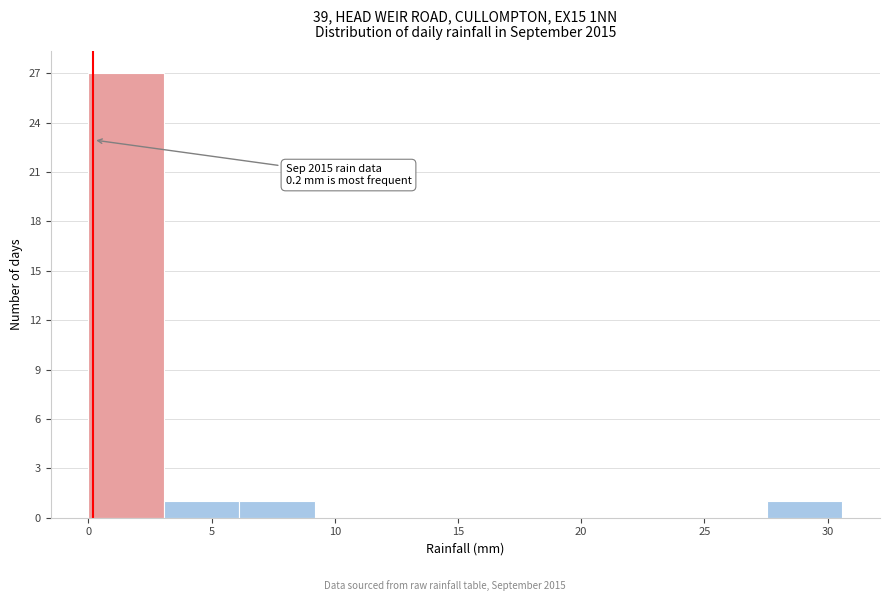

Which range on the x-axis has the tallest bar?

0.0 to 3.0